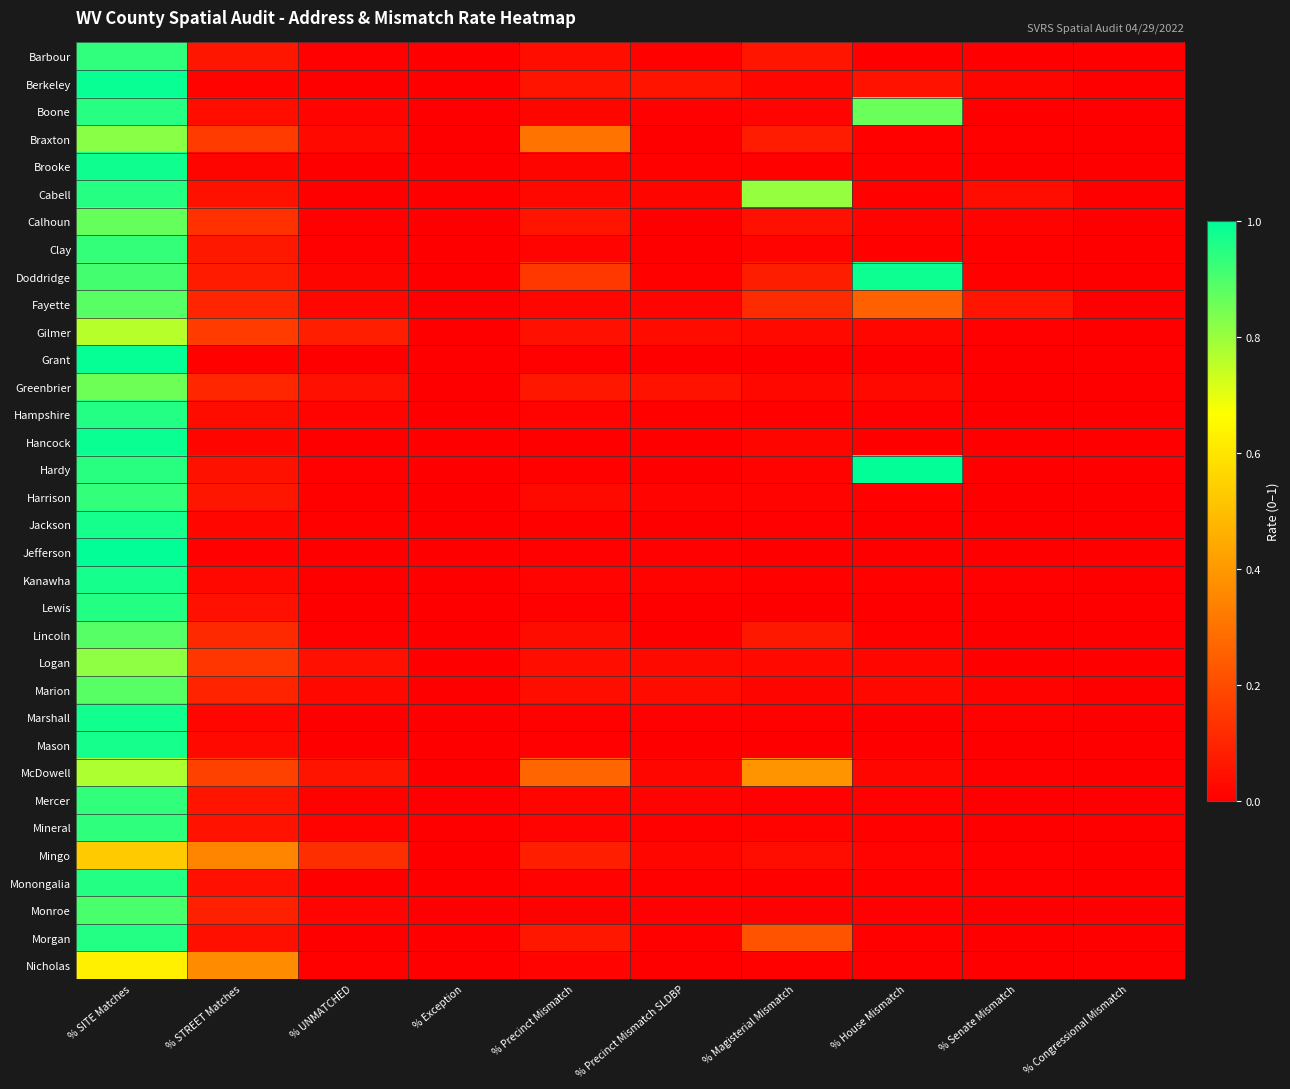

Reading left to right, extract all data points from this chart.

Barbour: % SITE Matches=0.9	% STREET Matches=0.1	% UNMATCHED=0.0	% Exception=0.0	% Precinct Mismatch=0.0	% Precinct Mismatch SLDBP=0.0	% Magisterial Mismatch=0.1	% House Mismatch=0.0	% Senate Mismatch=0.0	% Congressional Mismatch=0.0
Berkeley: % SITE Matches=1.0	% STREET Matches=0.0	% UNMATCHED=0.0	% Exception=0.0	% Precinct Mismatch=0.1	% Precinct Mismatch SLDBP=0.1	% Magisterial Mismatch=0.0	% House Mismatch=0.1	% Senate Mismatch=0.0	% Congressional Mismatch=0.0
Boone: % SITE Matches=0.9	% STREET Matches=0.0	% UNMATCHED=0.0	% Exception=0.0	% Precinct Mismatch=0.0	% Precinct Mismatch SLDBP=0.0	% Magisterial Mismatch=0.0	% House Mismatch=0.9	% Senate Mismatch=0.0	% Congressional Mismatch=0.0
Braxton: % SITE Matches=0.8	% STREET Matches=0.2	% UNMATCHED=0.0	% Exception=0.0	% Precinct Mismatch=0.3	% Precinct Mismatch SLDBP=0.0	% Magisterial Mismatch=0.1	% House Mismatch=0.0	% Senate Mismatch=0.0	% Congressional Mismatch=0.0
Brooke: % SITE Matches=1.0	% STREET Matches=0.0	% UNMATCHED=0.0	% Exception=0.0	% Precinct Mismatch=0.0	% Precinct Mismatch SLDBP=0.0	% Magisterial Mismatch=0.0	% House Mismatch=0.0	% Senate Mismatch=0.0	% Congressional Mismatch=0.0
Cabell: % SITE Matches=0.9	% STREET Matches=0.0	% UNMATCHED=0.0	% Exception=0.0	% Precinct Mismatch=0.0	% Precinct Mismatch SLDBP=0.0	% Magisterial Mismatch=0.8	% House Mismatch=0.0	% Senate Mismatch=0.0	% Congressional Mismatch=0.0
Calhoun: % SITE Matches=0.9	% STREET Matches=0.1	% UNMATCHED=0.0	% Exception=0.0	% Precinct Mismatch=0.1	% Precinct Mismatch SLDBP=0.0	% Magisterial Mismatch=0.0	% House Mismatch=0.0	% Senate Mismatch=0.0	% Congressional Mismatch=0.0
Clay: % SITE Matches=0.9	% STREET Matches=0.1	% UNMATCHED=0.0	% Exception=0.0	% Precinct Mismatch=0.0	% Precinct Mismatch SLDBP=0.0	% Magisterial Mismatch=0.0	% House Mismatch=0.0	% Senate Mismatch=0.0	% Congressional Mismatch=0.0
Doddridge: % SITE Matches=0.9	% STREET Matches=0.1	% UNMATCHED=0.0	% Exception=0.0	% Precinct Mismatch=0.1	% Precinct Mismatch SLDBP=0.0	% Magisterial Mismatch=0.1	% House Mismatch=1.0	% Senate Mismatch=0.0	% Congressional Mismatch=0.0
Fayette: % SITE Matches=0.9	% STREET Matches=0.1	% UNMATCHED=0.0	% Exception=0.0	% Precinct Mismatch=0.0	% Precinct Mismatch SLDBP=0.0	% Magisterial Mismatch=0.1	% House Mismatch=0.3	% Senate Mismatch=0.1	% Congressional Mismatch=0.0
Gilmer: % SITE Matches=0.8	% STREET Matches=0.2	% UNMATCHED=0.1	% Exception=0.0	% Precinct Mismatch=0.0	% Precinct Mismatch SLDBP=0.0	% Magisterial Mismatch=0.0	% House Mismatch=0.0	% Senate Mismatch=0.0	% Congressional Mismatch=0.0
Grant: % SITE Matches=1.0	% STREET Matches=0.0	% UNMATCHED=0.0	% Exception=0.0	% Precinct Mismatch=0.0	% Precinct Mismatch SLDBP=0.0	% Magisterial Mismatch=0.0	% House Mismatch=0.0	% Senate Mismatch=0.0	% Congressional Mismatch=0.0
Greenbrier: % SITE Matches=0.9	% STREET Matches=0.1	% UNMATCHED=0.0	% Exception=0.0	% Precinct Mismatch=0.1	% Precinct Mismatch SLDBP=0.1	% Magisterial Mismatch=0.0	% House Mismatch=0.0	% Senate Mismatch=0.0	% Congressional Mismatch=0.0
Hampshire: % SITE Matches=1.0	% STREET Matches=0.0	% UNMATCHED=0.0	% Exception=0.0	% Precinct Mismatch=0.0	% Precinct Mismatch SLDBP=0.0	% Magisterial Mismatch=0.0	% House Mismatch=0.0	% Senate Mismatch=0.0	% Congressional Mismatch=0.0
Hancock: % SITE Matches=1.0	% STREET Matches=0.0	% UNMATCHED=0.0	% Exception=0.0	% Precinct Mismatch=0.0	% Precinct Mismatch SLDBP=0.0	% Magisterial Mismatch=0.0	% House Mismatch=0.0	% Senate Mismatch=0.0	% Congressional Mismatch=0.0
Hardy: % SITE Matches=0.9	% STREET Matches=0.0	% UNMATCHED=0.0	% Exception=0.0	% Precinct Mismatch=0.0	% Precinct Mismatch SLDBP=0.0	% Magisterial Mismatch=0.0	% House Mismatch=1.0	% Senate Mismatch=0.0	% Congressional Mismatch=0.0
Harrison: % SITE Matches=0.9	% STREET Matches=0.1	% UNMATCHED=0.0	% Exception=0.0	% Precinct Mismatch=0.0	% Precinct Mismatch SLDBP=0.0	% Magisterial Mismatch=0.0	% House Mismatch=0.0	% Senate Mismatch=0.0	% Congressional Mismatch=0.0
Jackson: % SITE Matches=1.0	% STREET Matches=0.0	% UNMATCHED=0.0	% Exception=0.0	% Precinct Mismatch=0.0	% Precinct Mismatch SLDBP=0.0	% Magisterial Mismatch=0.0	% House Mismatch=0.0	% Senate Mismatch=0.0	% Congressional Mismatch=0.0
Jefferson: % SITE Matches=1.0	% STREET Matches=0.0	% UNMATCHED=0.0	% Exception=0.0	% Precinct Mismatch=0.0	% Precinct Mismatch SLDBP=0.0	% Magisterial Mismatch=0.0	% House Mismatch=0.0	% Senate Mismatch=0.0	% Congressional Mismatch=0.0
Kanawha: % SITE Matches=1.0	% STREET Matches=0.0	% UNMATCHED=0.0	% Exception=0.0	% Precinct Mismatch=0.0	% Precinct Mismatch SLDBP=0.0	% Magisterial Mismatch=0.0	% House Mismatch=0.0	% Senate Mismatch=0.0	% Congressional Mismatch=0.0
Lewis: % SITE Matches=1.0	% STREET Matches=0.0	% UNMATCHED=0.0	% Exception=0.0	% Precinct Mismatch=0.0	% Precinct Mismatch SLDBP=0.0	% Magisterial Mismatch=0.0	% House Mismatch=0.0	% Senate Mismatch=0.0	% Congressional Mismatch=0.0
Lincoln: % SITE Matches=0.9	% STREET Matches=0.1	% UNMATCHED=0.0	% Exception=0.0	% Precinct Mismatch=0.0	% Precinct Mismatch SLDBP=0.0	% Magisterial Mismatch=0.1	% House Mismatch=0.0	% Senate Mismatch=0.0	% Congressional Mismatch=0.0
Logan: % SITE Matches=0.8	% STREET Matches=0.1	% UNMATCHED=0.0	% Exception=0.0	% Precinct Mismatch=0.0	% Precinct Mismatch SLDBP=0.0	% Magisterial Mismatch=0.0	% House Mismatch=0.0	% Senate Mismatch=0.0	% Congressional Mismatch=0.0
Marion: % SITE Matches=0.9	% STREET Matches=0.1	% UNMATCHED=0.0	% Exception=0.0	% Precinct Mismatch=0.0	% Precinct Mismatch SLDBP=0.0	% Magisterial Mismatch=0.0	% House Mismatch=0.0	% Senate Mismatch=0.0	% Congressional Mismatch=0.0
Marshall: % SITE Matches=1.0	% STREET Matches=0.0	% UNMATCHED=0.0	% Exception=0.0	% Precinct Mismatch=0.0	% Precinct Mismatch SLDBP=0.0	% Magisterial Mismatch=0.0	% House Mismatch=0.0	% Senate Mismatch=0.0	% Congressional Mismatch=0.0
Mason: % SITE Matches=1.0	% STREET Matches=0.0	% UNMATCHED=0.0	% Exception=0.0	% Precinct Mismatch=0.0	% Precinct Mismatch SLDBP=0.0	% Magisterial Mismatch=0.0	% House Mismatch=0.0	% Senate Mismatch=0.0	% Congressional Mismatch=0.0
McDowell: % SITE Matches=0.8	% STREET Matches=0.2	% UNMATCHED=0.1	% Exception=0.0	% Precinct Mismatch=0.3	% Precinct Mismatch SLDBP=0.0	% Magisterial Mismatch=0.4	% House Mismatch=0.0	% Senate Mismatch=0.0	% Congressional Mismatch=0.0
Mercer: % SITE Matches=0.9	% STREET Matches=0.1	% UNMATCHED=0.0	% Exception=0.0	% Precinct Mismatch=0.0	% Precinct Mismatch SLDBP=0.0	% Magisterial Mismatch=0.0	% House Mismatch=0.0	% Senate Mismatch=0.0	% Congressional Mismatch=0.0
Mineral: % SITE Matches=0.9	% STREET Matches=0.1	% UNMATCHED=0.0	% Exception=0.0	% Precinct Mismatch=0.0	% Precinct Mismatch SLDBP=0.0	% Magisterial Mismatch=0.0	% House Mismatch=0.0	% Senate Mismatch=0.0	% Congressional Mismatch=0.0
Mingo: % SITE Matches=0.5	% STREET Matches=0.3	% UNMATCHED=0.1	% Exception=0.0	% Precinct Mismatch=0.1	% Precinct Mismatch SLDBP=0.0	% Magisterial Mismatch=0.0	% House Mismatch=0.0	% Senate Mismatch=0.0	% Congressional Mismatch=0.0
Monongalia: % SITE Matches=1.0	% STREET Matches=0.0	% UNMATCHED=0.0	% Exception=0.0	% Precinct Mismatch=0.0	% Precinct Mismatch SLDBP=0.0	% Magisterial Mismatch=0.0	% House Mismatch=0.0	% Senate Mismatch=0.0	% Congressional Mismatch=0.0
Monroe: % SITE Matches=0.9	% STREET Matches=0.1	% UNMATCHED=0.0	% Exception=0.0	% Precinct Mismatch=0.0	% Precinct Mismatch SLDBP=0.0	% Magisterial Mismatch=0.0	% House Mismatch=0.0	% Senate Mismatch=0.0	% Congressional Mismatch=0.0
Morgan: % SITE Matches=1.0	% STREET Matches=0.0	% UNMATCHED=0.0	% Exception=0.0	% Precinct Mismatch=0.1	% Precinct Mismatch SLDBP=0.0	% Magisterial Mismatch=0.2	% House Mismatch=0.0	% Senate Mismatch=0.0	% Congressional Mismatch=0.0
Nicholas: % SITE Matches=0.6	% STREET Matches=0.4	% UNMATCHED=0.0	% Exception=0.0	% Precinct Mismatch=0.0	% Precinct Mismatch SLDBP=0.0	% Magisterial Mismatch=0.0	% House Mismatch=0.0	% Senate Mismatch=0.0	% Congressional Mismatch=0.0